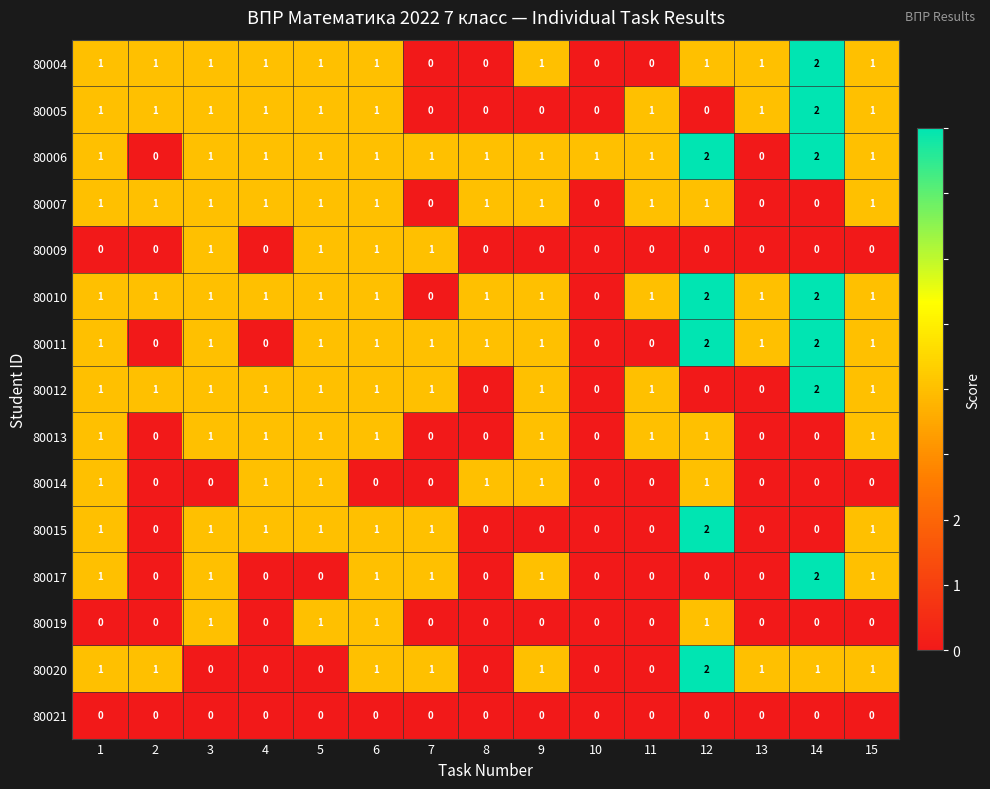

What is the sum of all 80011 values?

13